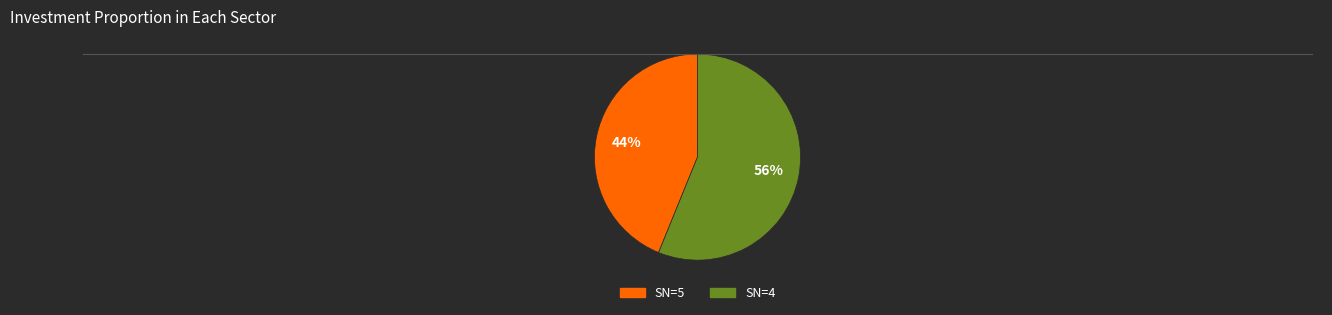

Is there a majority slice in this chart?

Yes